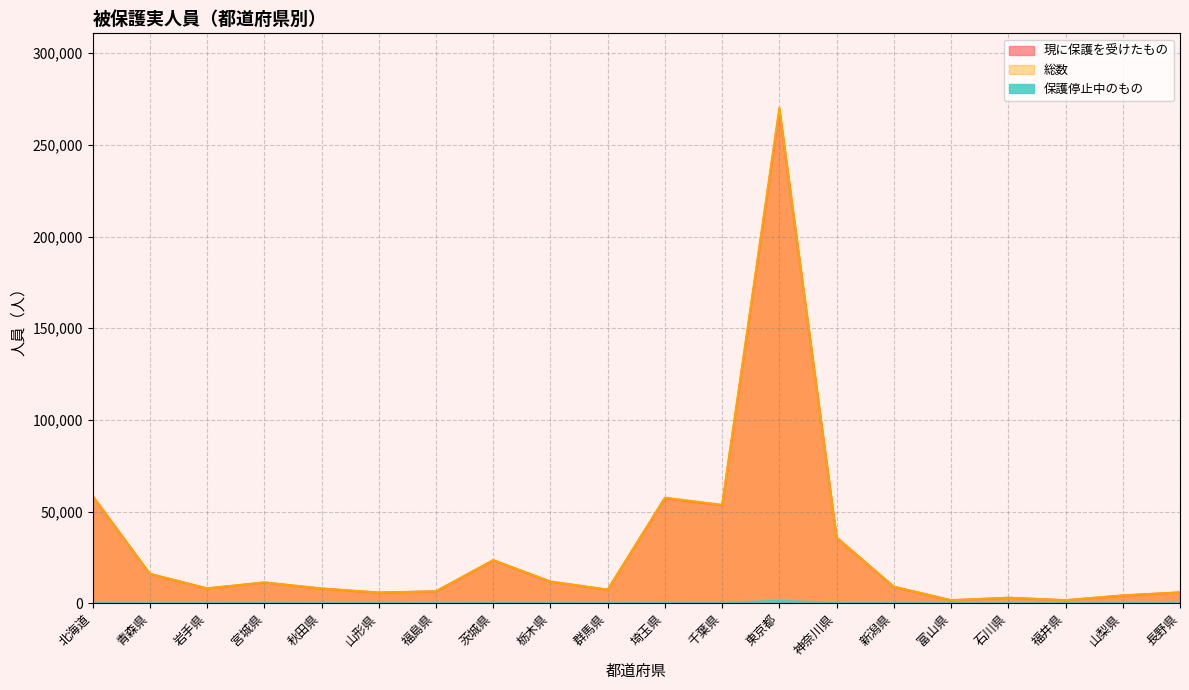

True or false: 保護停止中のもの and 現に保護を受けたもの cross at least once.

False